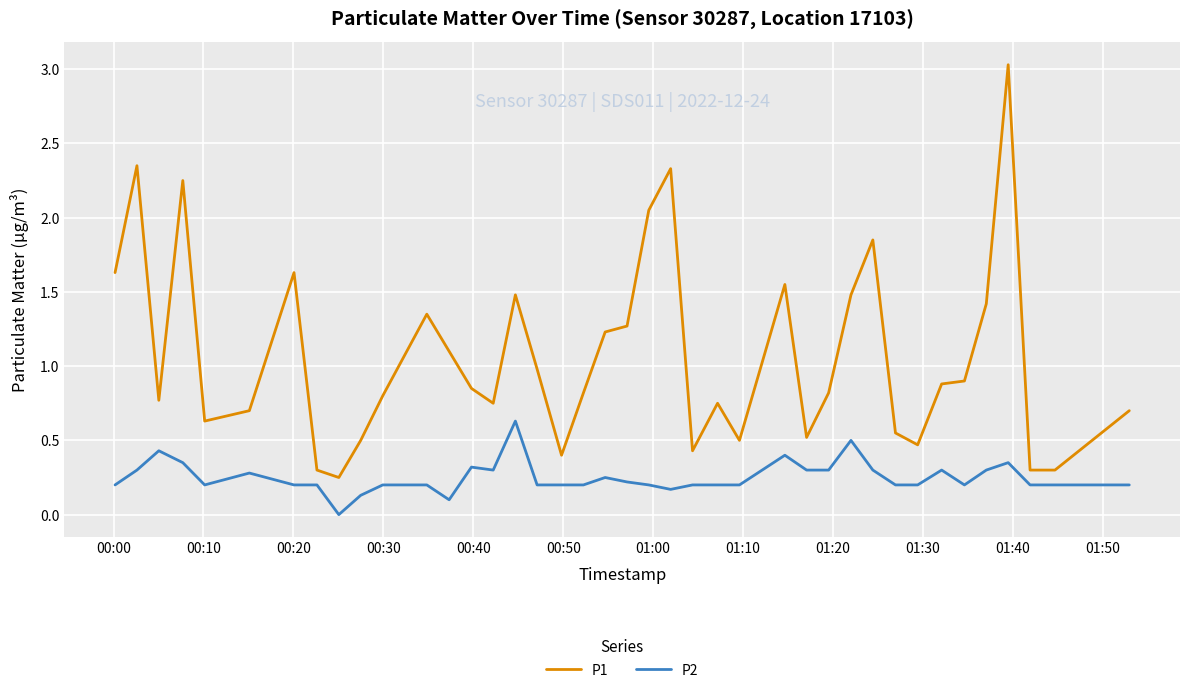

True or false: P1 and P2 intersect in this chart.

False